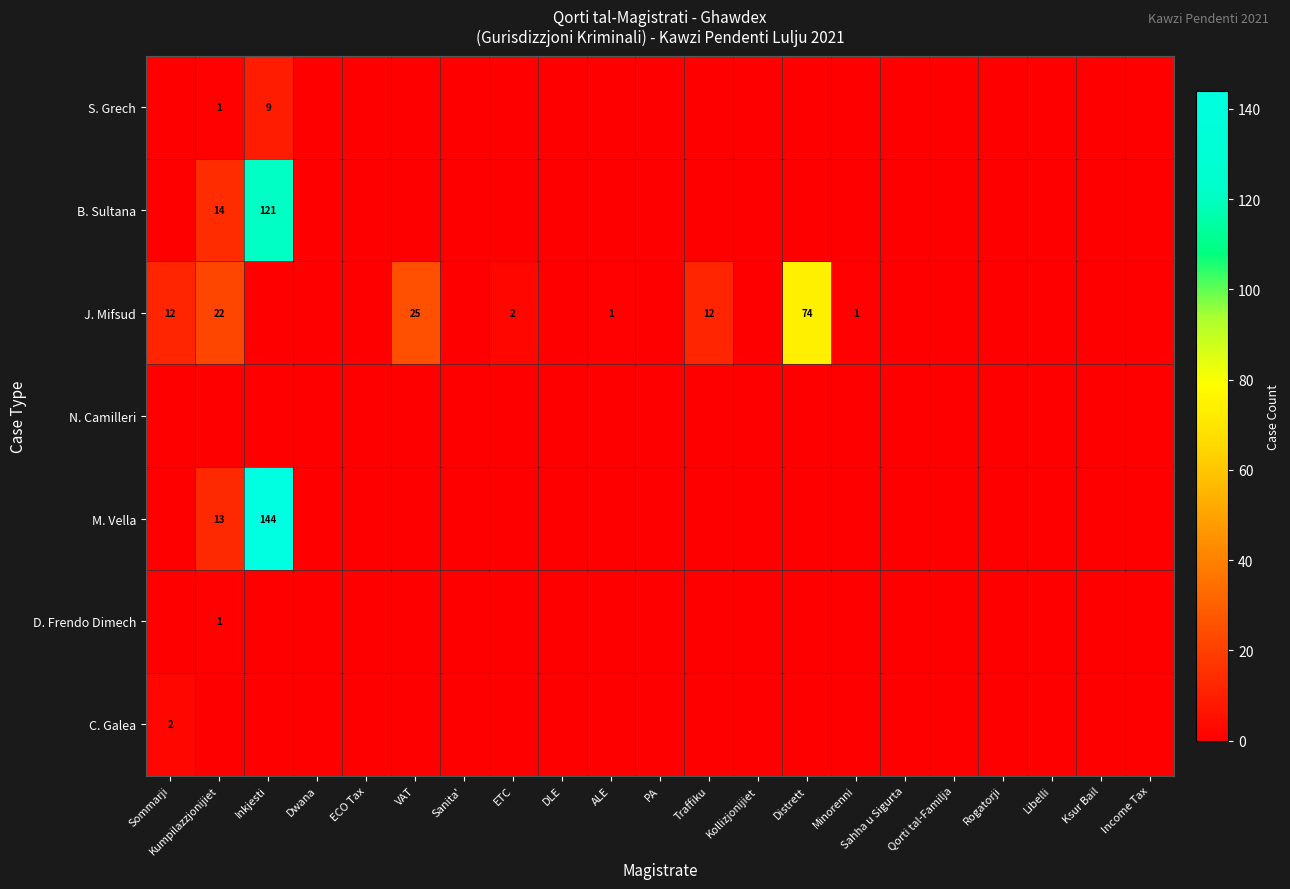

Is it true that S. Grech equals 1 at Kumpilazzjonijiet?

True